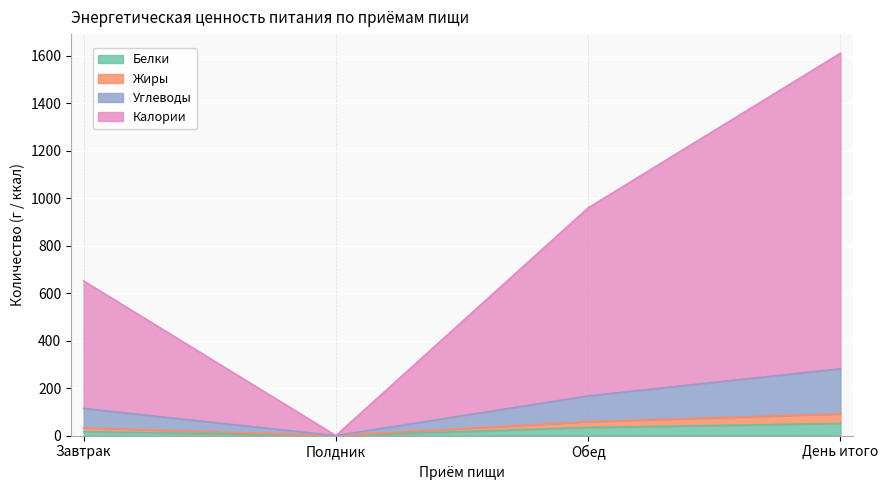

True or false: Жиры has a value of 1553.4 at Обед.

False